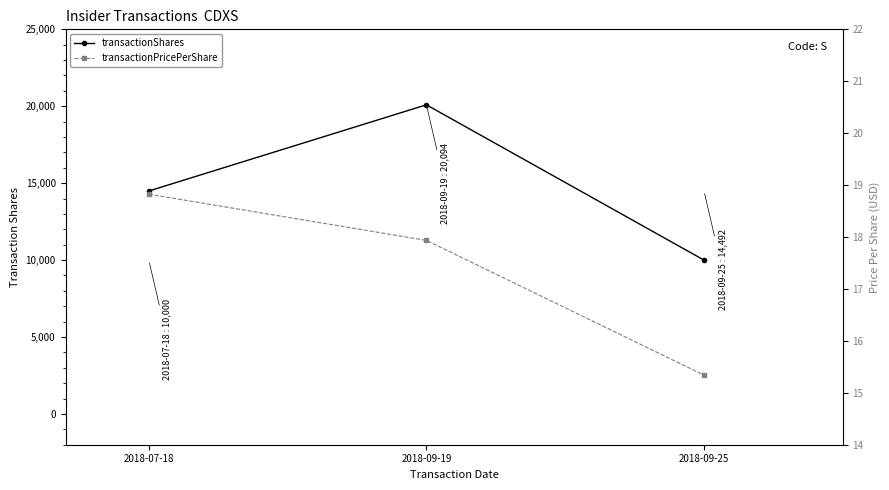

Reading left to right, list all the values displayed in this chart.

transactionShares: 2018-07-18=14492.0	2018-09-19=20094.0	2018-09-25=10000.0
transactionPricePerShare: 2018-07-18=18.8	2018-09-19=17.9	2018-09-25=15.3